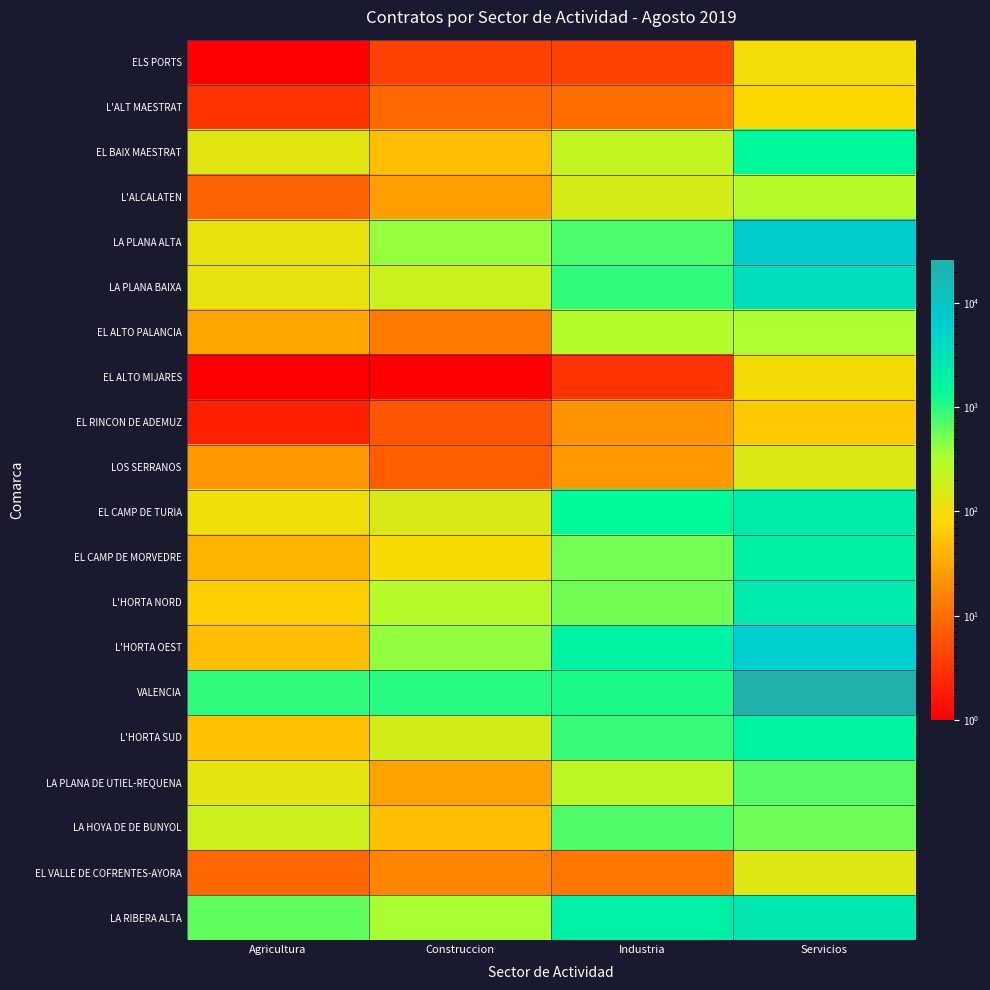

Reading left to right, what are all the values shown in this chart?

ELS PORTS: Agricultura=1	Construccion=4	Industria=4	Servicios=97
L'ALT MAESTRAT: Agricultura=3	Construccion=9	Industria=10	Servicios=80
EL BAIX MAESTRAT: Agricultura=129	Construccion=49	Industria=228	Servicios=1493
L'ALCALATEN: Agricultura=8	Construccion=26	Industria=167	Servicios=279
LA PLANA ALTA: Agricultura=111	Construccion=407	Industria=749	Servicios=6737
LA PLANA BAIXA: Agricultura=119	Construccion=197	Industria=934	Servicios=3638
EL ALTO PALANCIA: Agricultura=30	Construccion=13	Industria=289	Servicios=332
EL ALTO MIJARES: Agricultura=1	Construccion=1	Industria=3	Servicios=96
EL RINCON DE ADEMUZ: Agricultura=2	Construccion=6	Industria=21	Servicios=63
LOS SERRANOS: Agricultura=23	Construccion=7	Industria=24	Servicios=147
EL CAMP DE TURIA: Agricultura=105	Construccion=154	Industria=1414	Servicios=2208
EL CAMP DE MORVEDRE: Agricultura=39	Construccion=90	Industria=537	Servicios=1861
L'HORTA NORD: Agricultura=66	Construccion=279	Industria=548	Servicios=2395
L'HORTA OEST: Agricultura=48	Construccion=415	Industria=1761	Servicios=5811
VALENCIA: Agricultura=943	Construccion=1020	Industria=1134	Servicios=25942
L'HORTA SUD: Agricultura=51	Construccion=174	Industria=893	Servicios=1708
LA PLANA DE UTIEL-REQUENA: Agricultura=125	Construccion=29	Industria=246	Servicios=689
LA HOYA DE DE BUNYOL: Agricultura=194	Construccion=48	Industria=735	Servicios=567
EL VALLE DE COFRENTES-AYORA: Agricultura=9	Construccion=16	Industria=12	Servicios=143
LA RIBERA ALTA: Agricultura=622	Construccion=347	Industria=2044	Servicios=2553